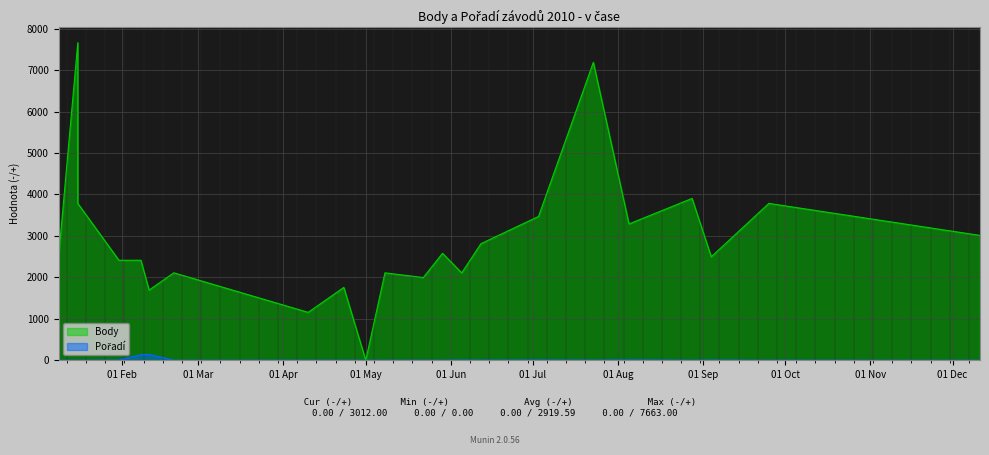

What is the difference between the second highest and second lowest values in the Pořadí series?

134